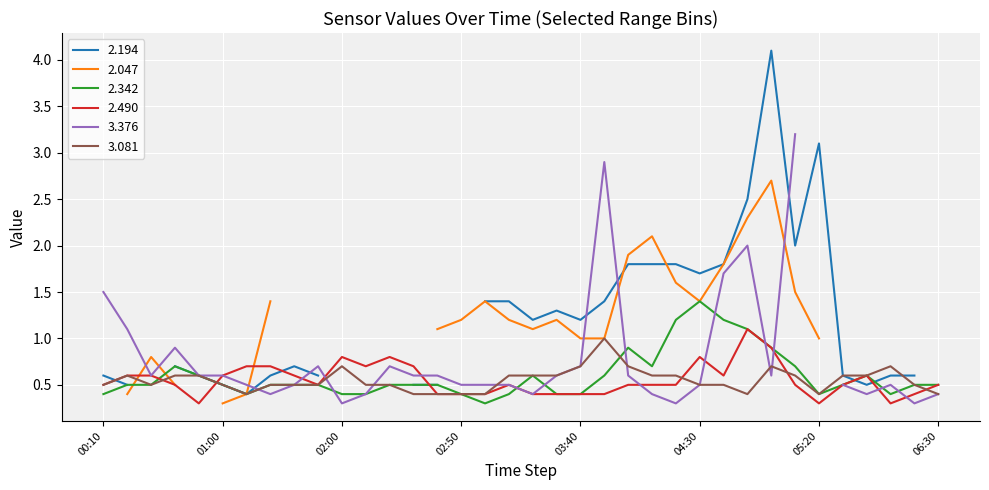

Is it true that 3.081 equals 0.6 at 2019/03/11 02:30?

False